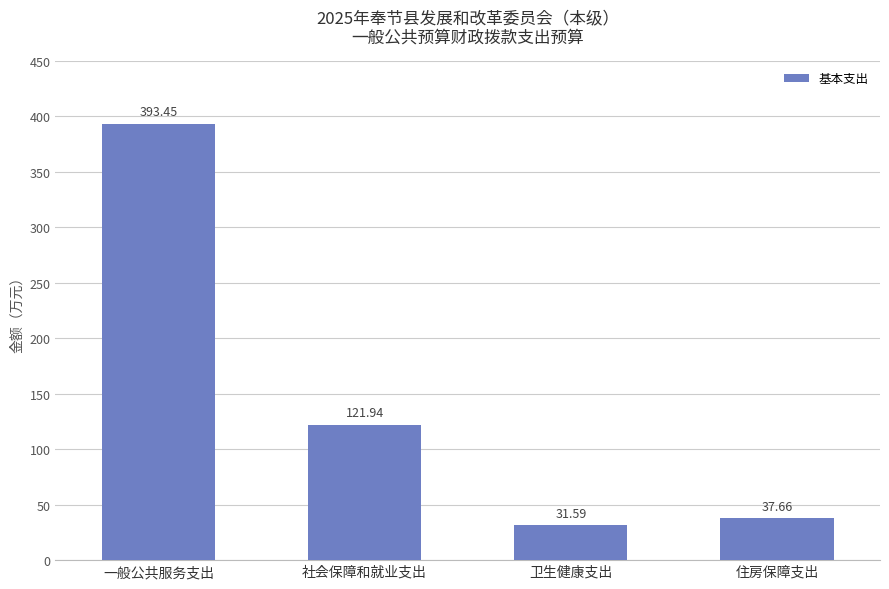

What is the average value?

146.2